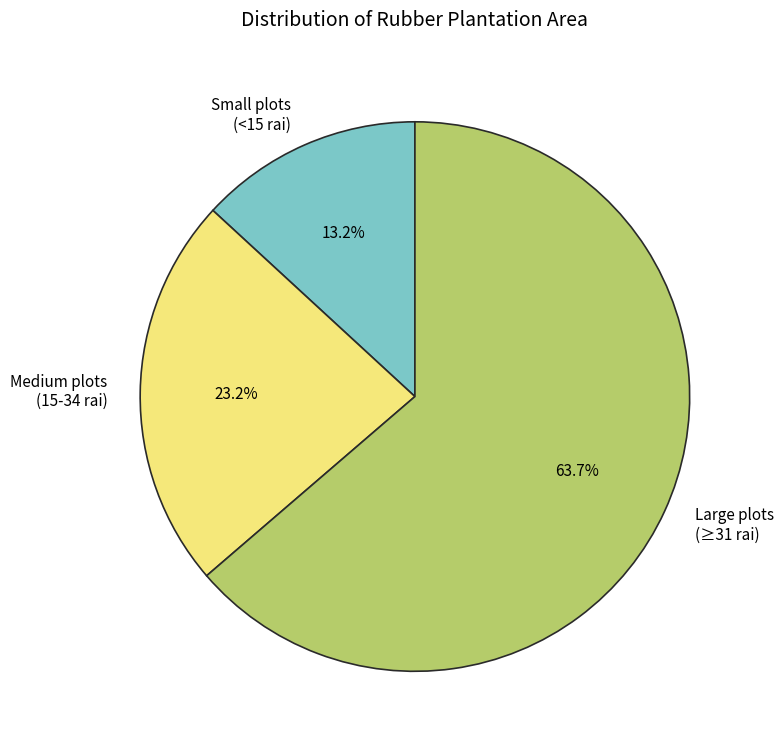

Count the number of slices in the pie.

3